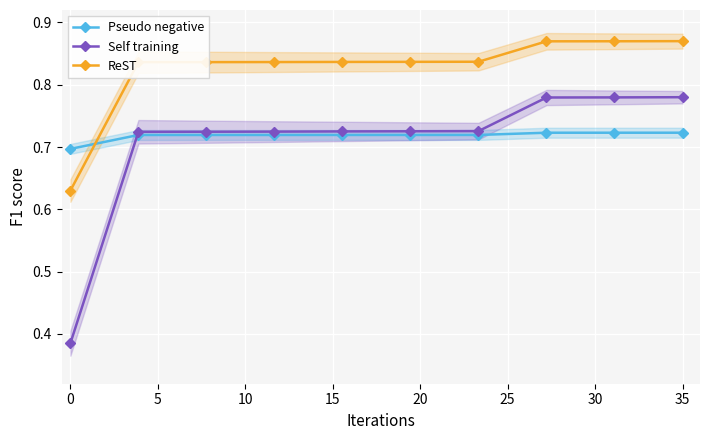

True or false: Self training and ReST cross at least once.

False